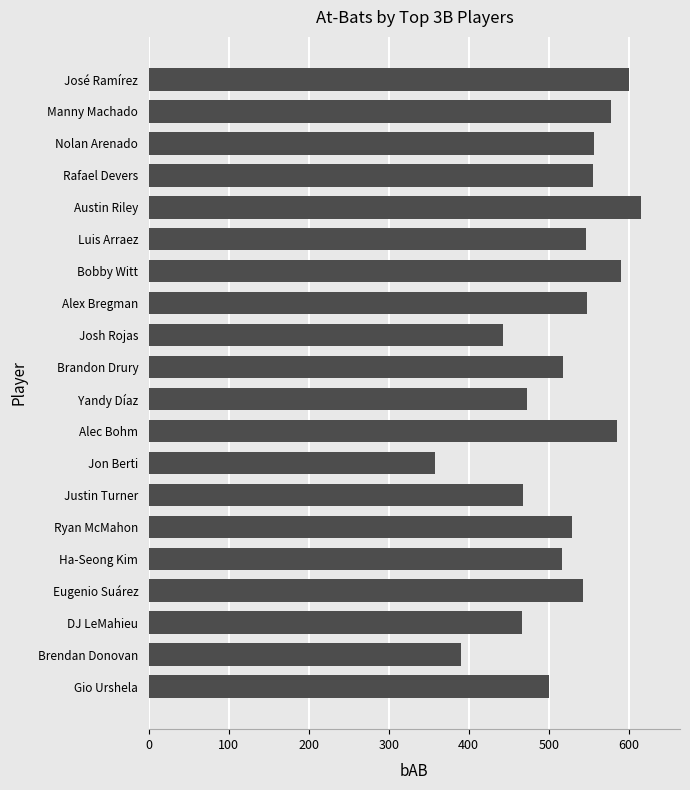

Which category has the highest value across all series?

Austin Riley